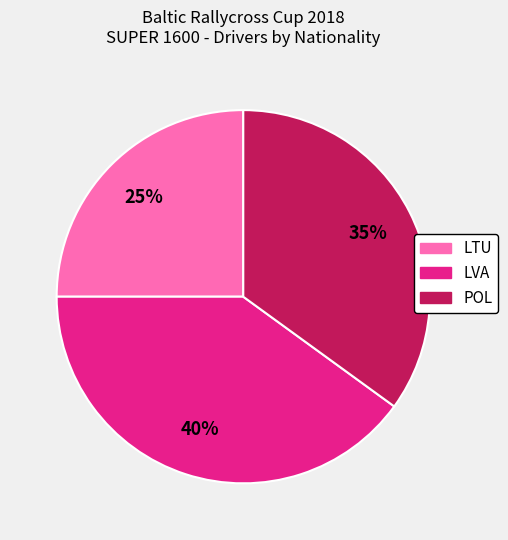

Is the sum of LTU and LVA greater than half?

Yes